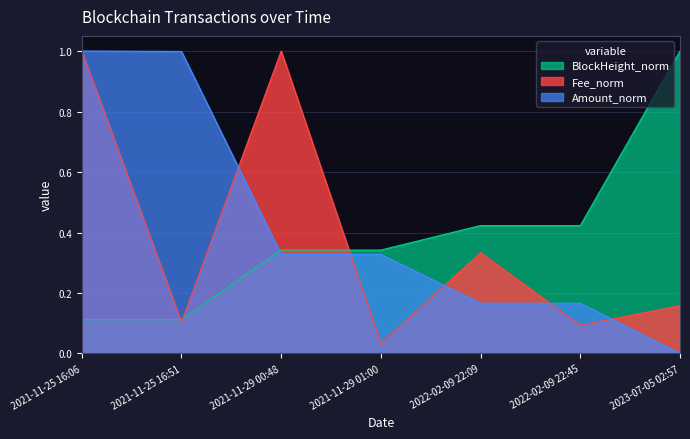

What is the value of the BlockHeight_norm point at the 7th from the left?

1.0